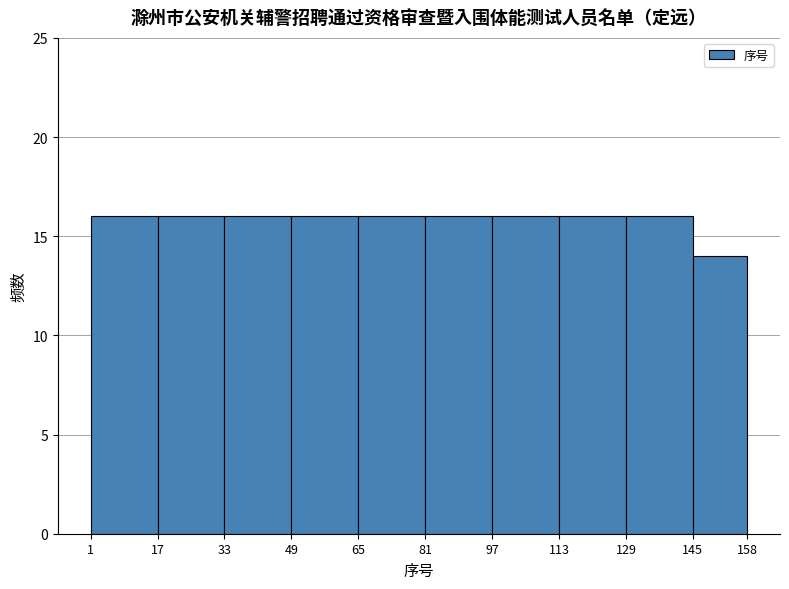

Reading left to right, list every bar in this chart as the range it spans on the x-axis followed by its height. The values are not printed on the chart, so give them approximately, as read against the axis.

1 to 17: 16
17 to 33: 16
33 to 49: 16
49 to 65: 16
65 to 81: 16
81 to 97: 16
97 to 113: 16
113 to 129: 16
129 to 145: 16
145 to 158: 14